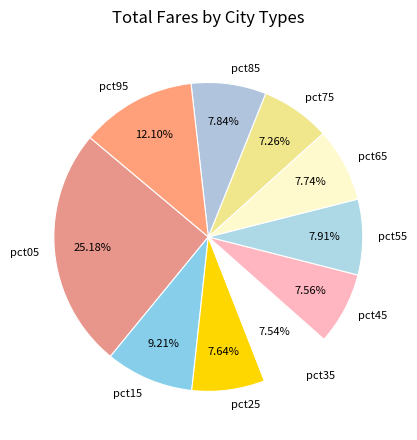

Between pct15 and pct45, which is larger?

pct15